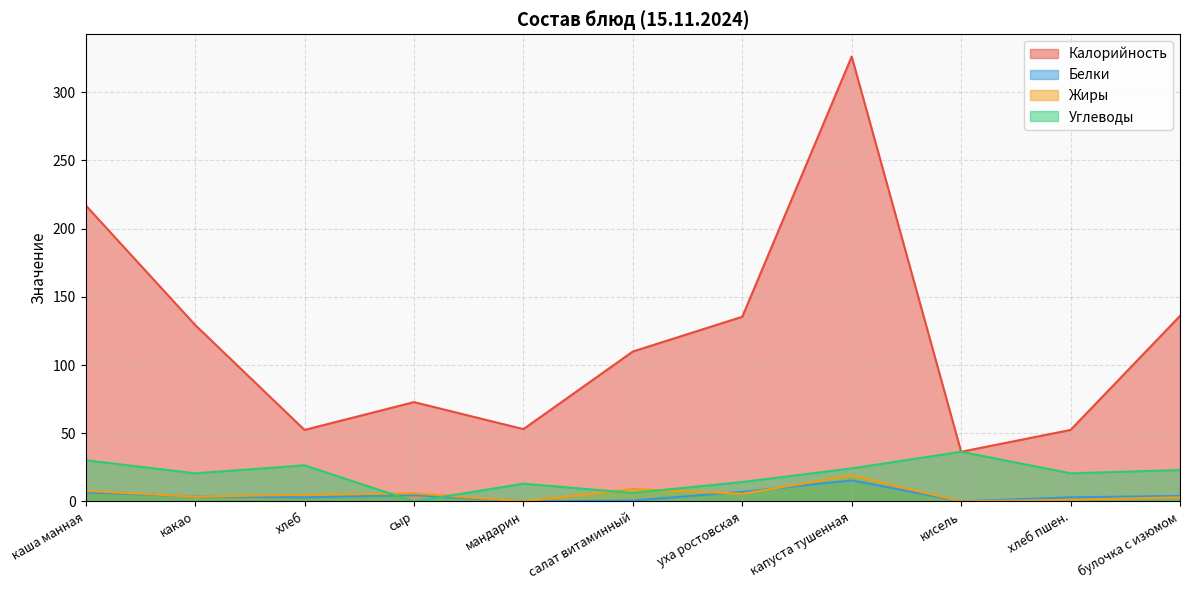

What value does the Жиры series have at каша манная?

7.7